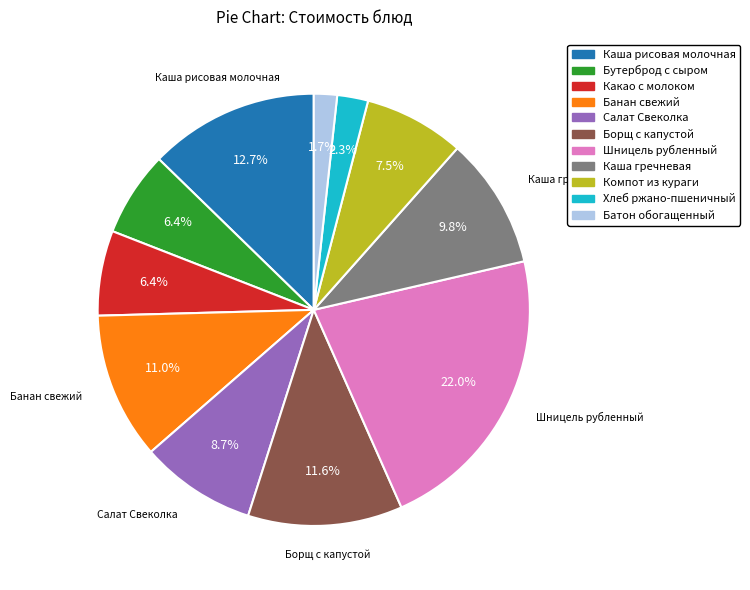

To the nearest percent, what is the difference between the Хлеб ржано-пшеничный and Каша рисовая молочная slice percentages?

10%